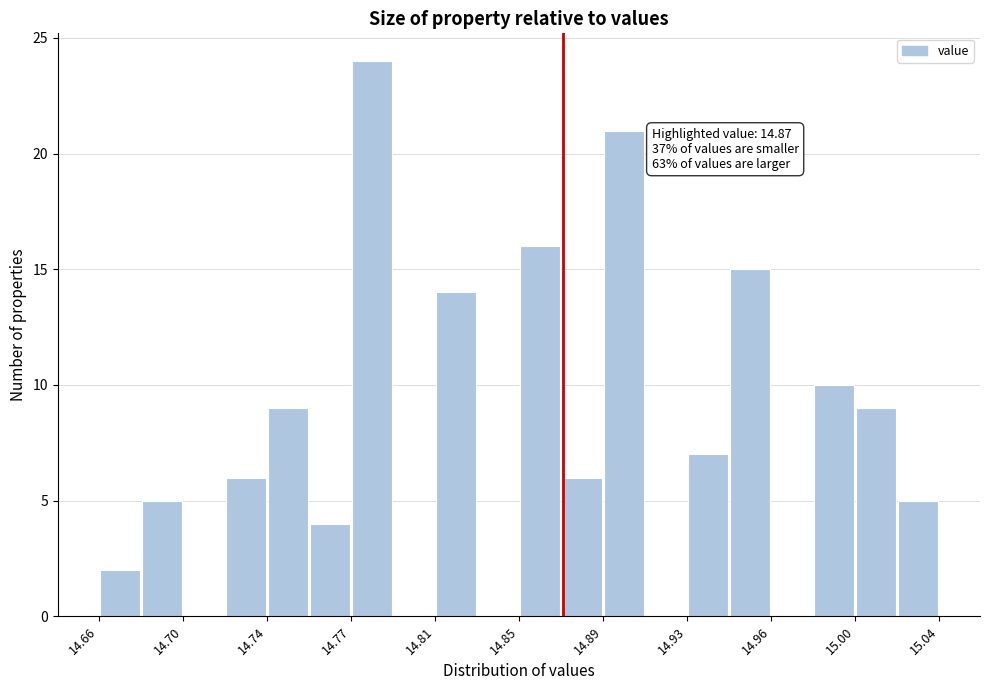

Read against the x-axis, roughly where is the centre of the tallest bar?

14.785